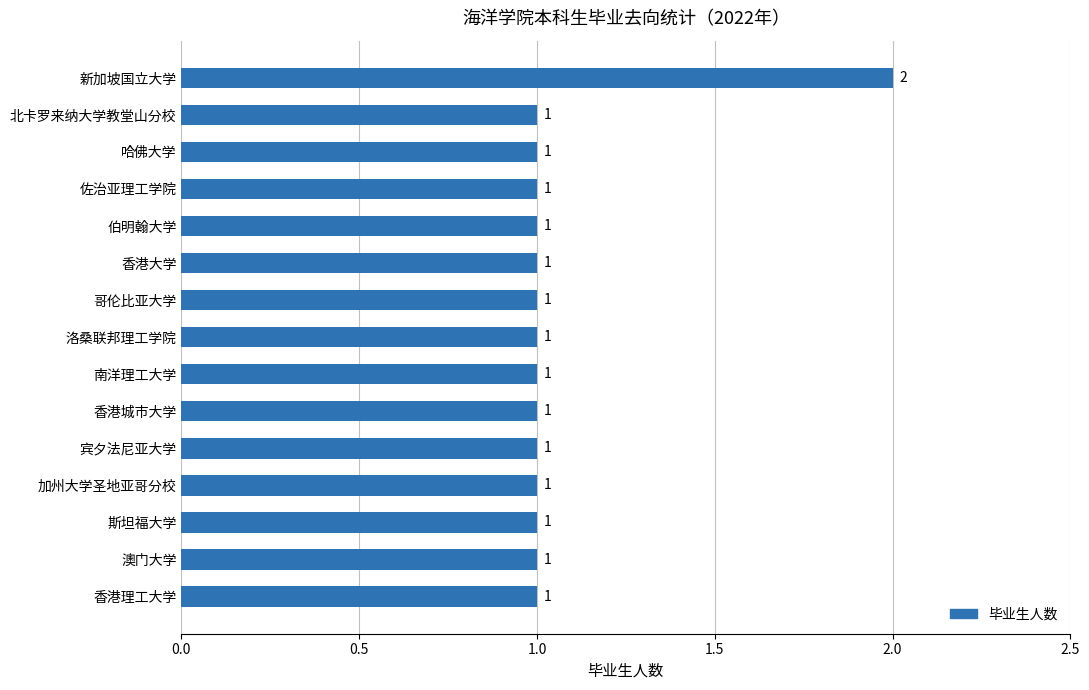

Reading bottom to top, transcribe all the data shown in this chart.

香港理工大学=1	澳门大学=1	斯坦福大学=1	加州大学圣地亚哥分校=1	宾夕法尼亚大学=1	香港城市大学=1	南洋理工大学=1	洛桑联邦理工学院=1	哥伦比亚大学=1	香港大学=1	伯明翰大学=1	佐治亚理工学院=1	哈佛大学=1	北卡罗来纳大学教堂山分校=1	新加坡国立大学=2